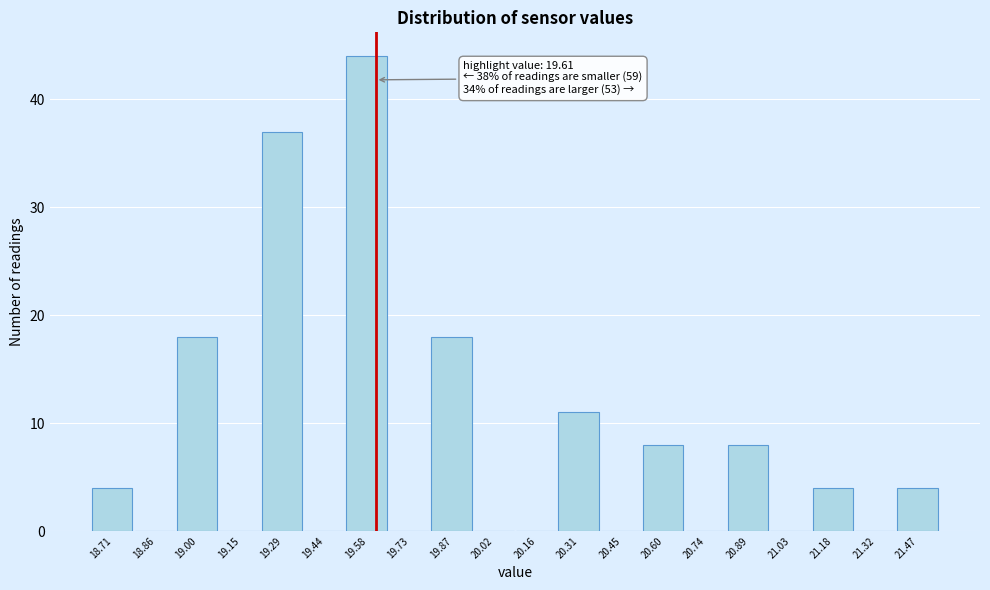

Over which range of the x-axis is the bar tallest?

19.510 to 19.655